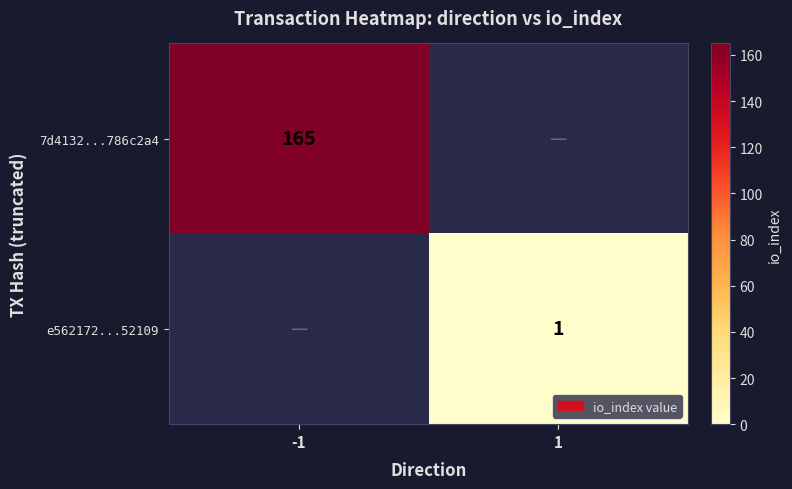

What is the minimum value shown in the chart?

1.0